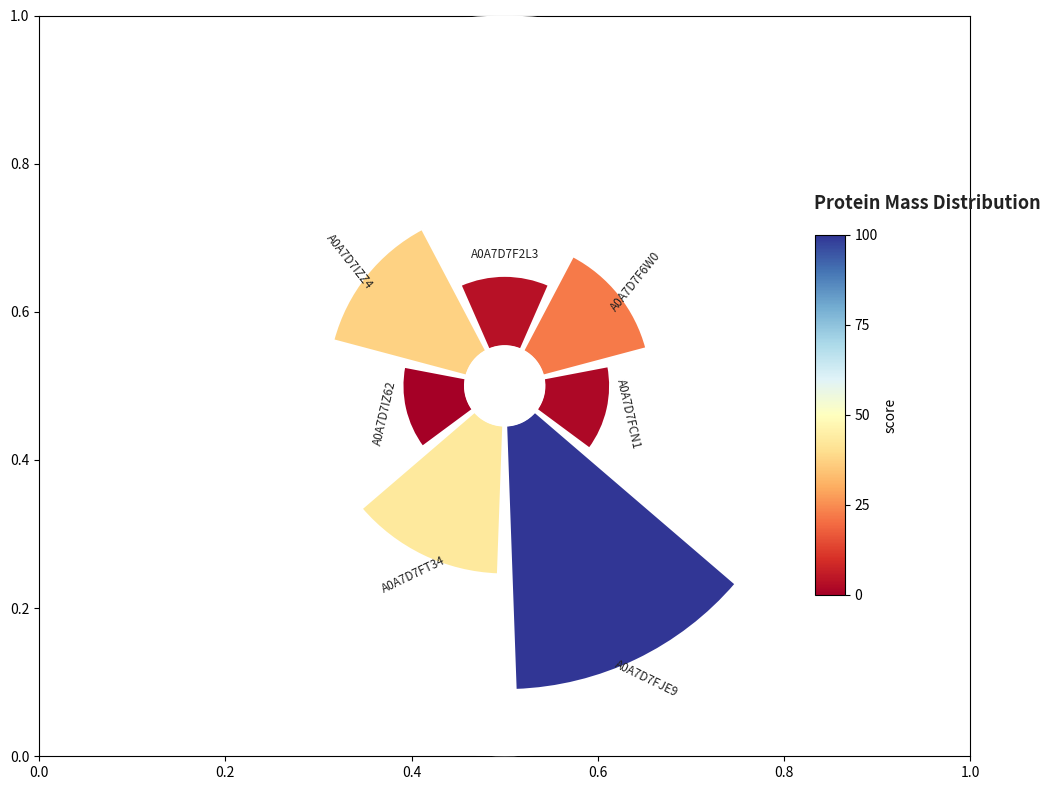

Is 1.0 the majority of the pie?

No